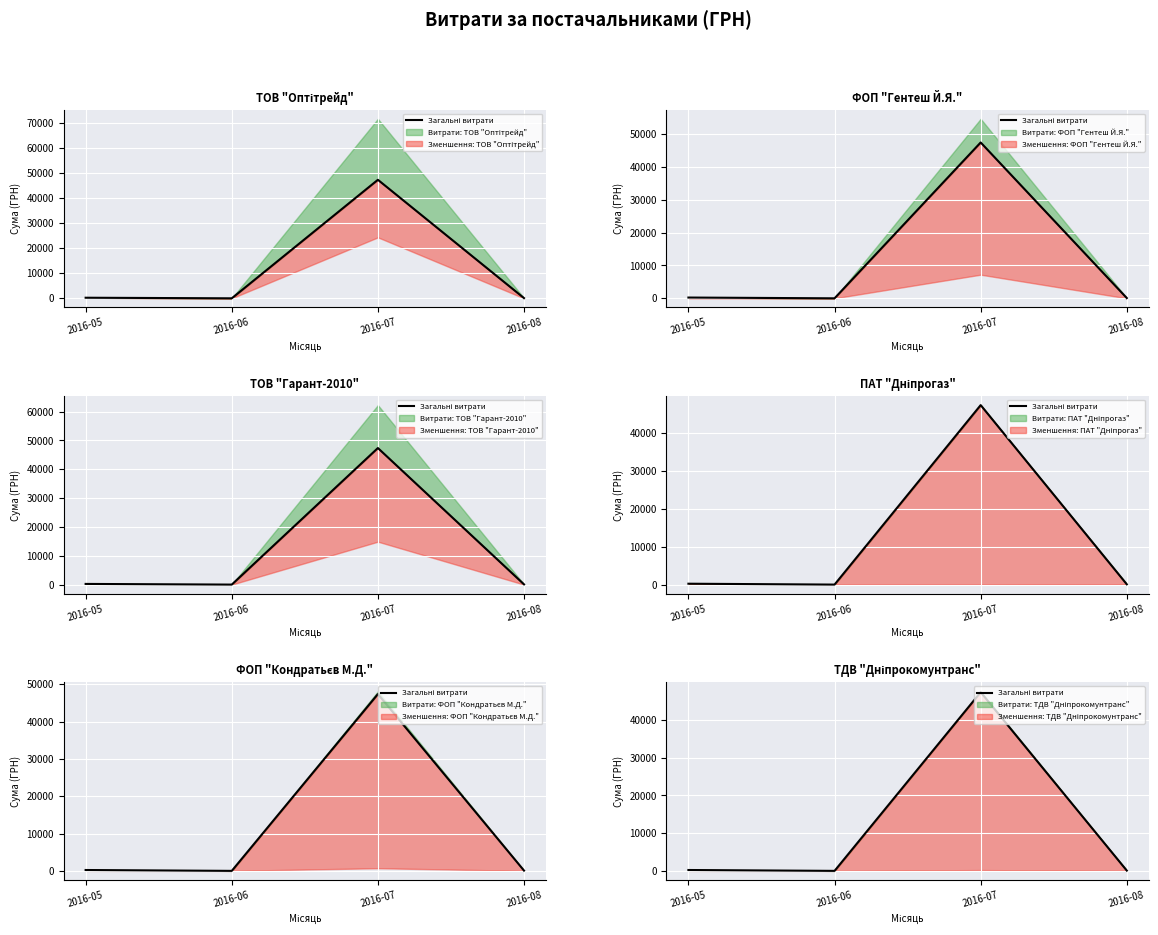

Reading left to right, transcribe all the data shown in this chart.

233.0	0.0	47373.6	77.4